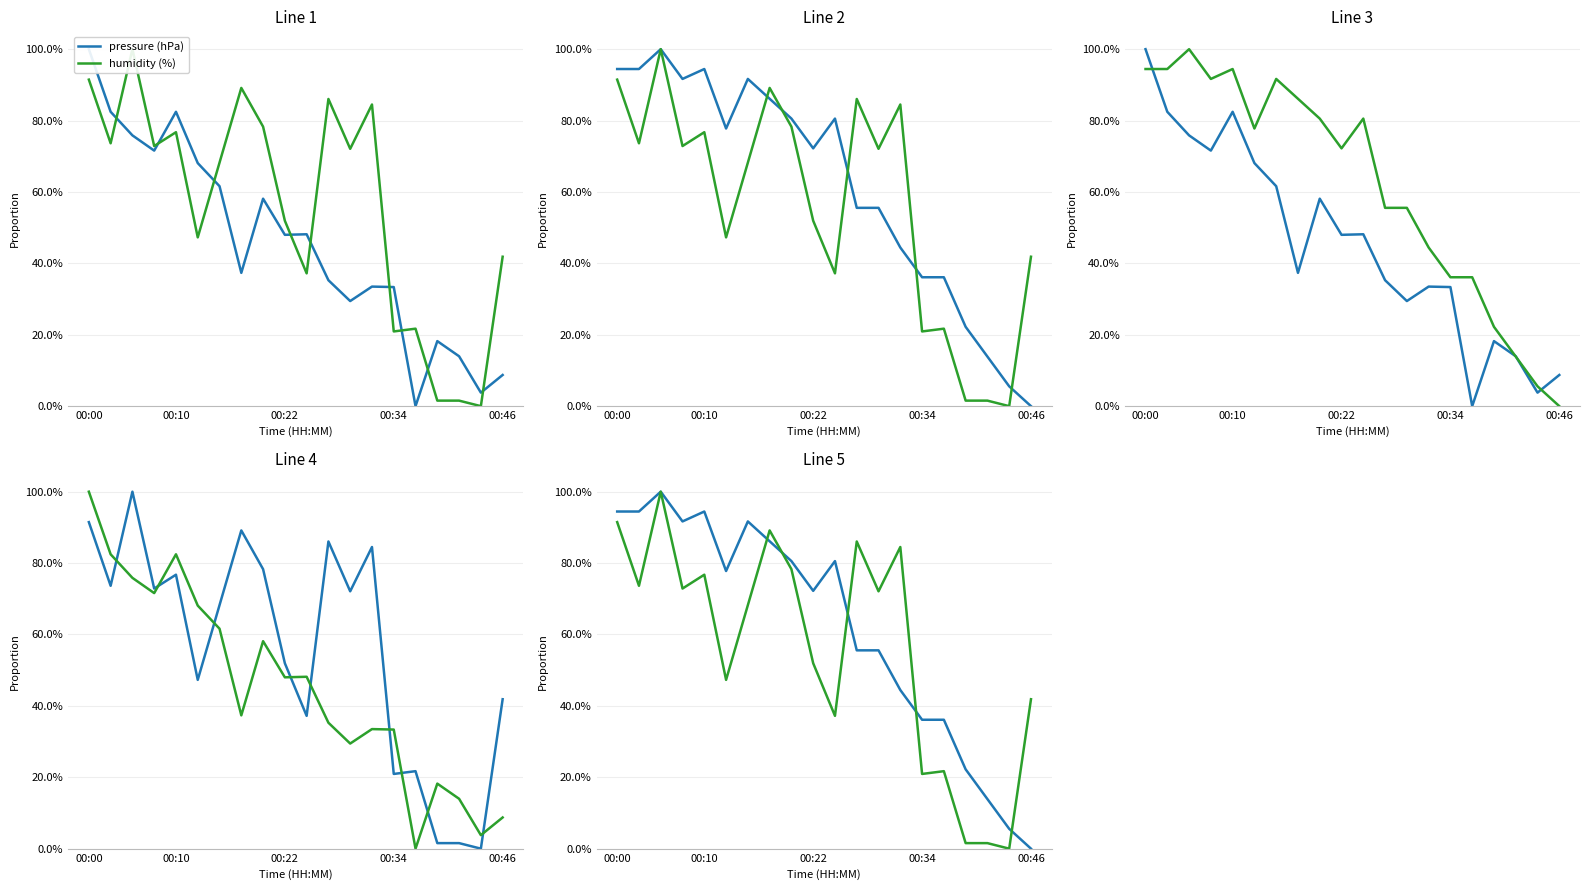

What is the difference between the pressure (hPa) values at 6 and 15?

0.6